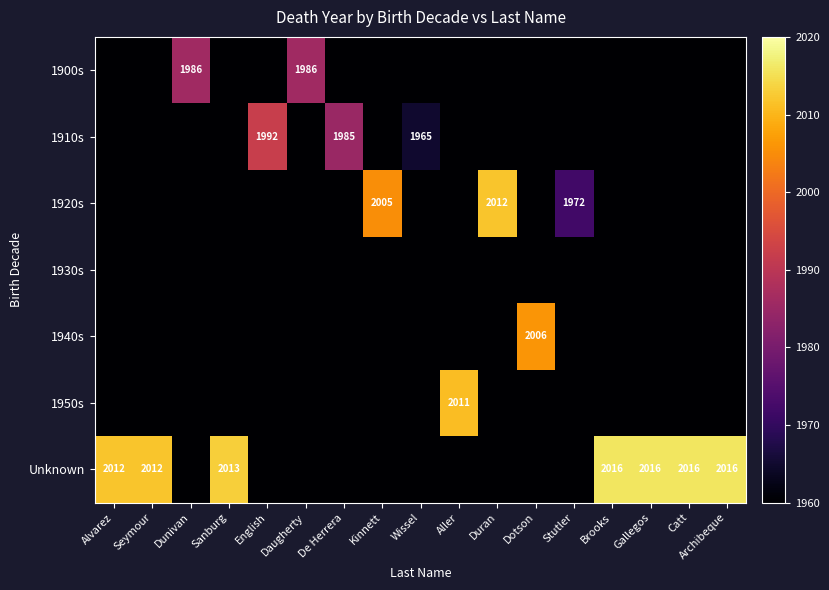

List the labels in order of 1910s value, largest first.

English, De Herrera, Wissel, Alvarez, Seymour, Dunivan, Sanburg, Daugherty, Kinnett, Aller, Duran, Dotson, Stutler, Brooks, Gallegos, Catt, Archibeque